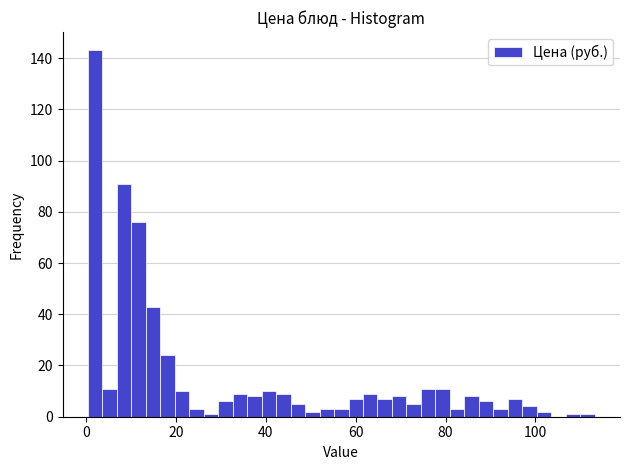

Read against the x-axis, roughly where is the centre of the tallest bar?

2